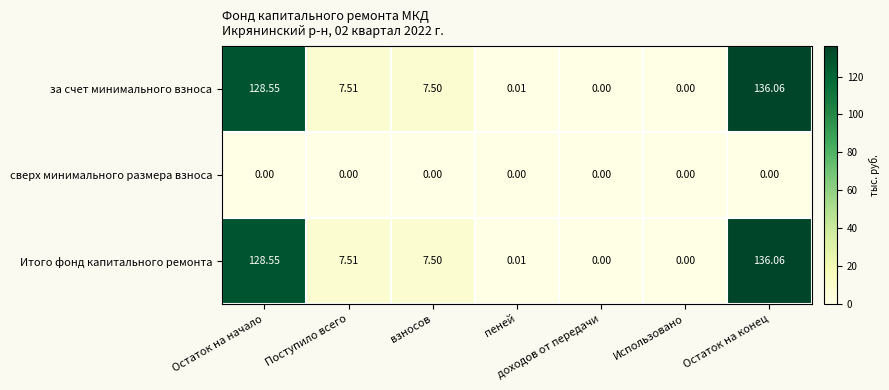

What is the greatest value displayed?

136.1